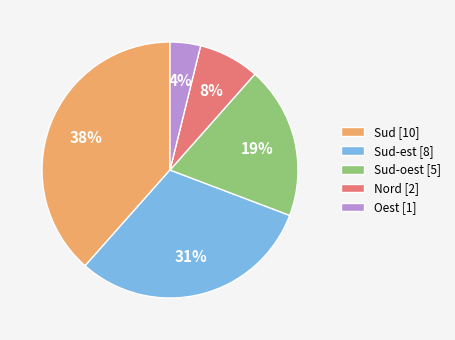

What is the smallest slice in the pie chart?

Oest [1]